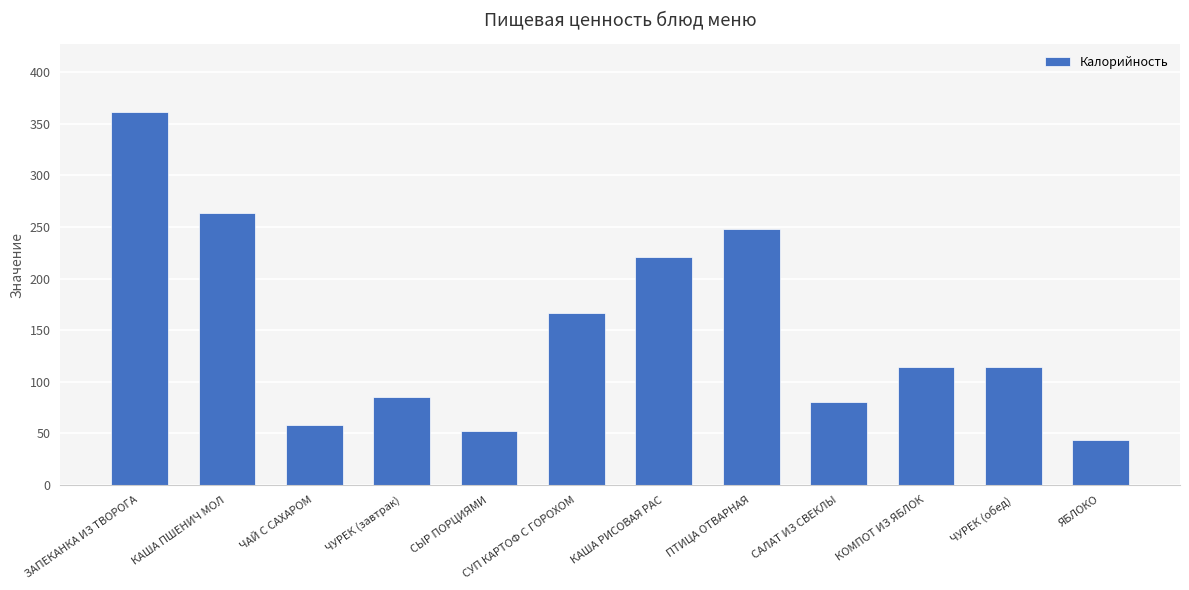

Which label corresponds to the smallest value in the chart?

ЯБЛОКО